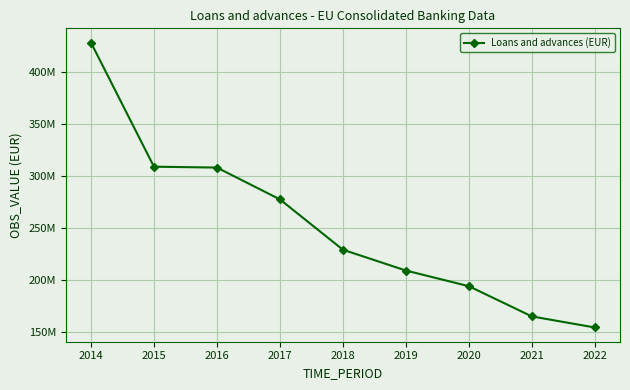

Is this an area chart (filled region under the line)?

No